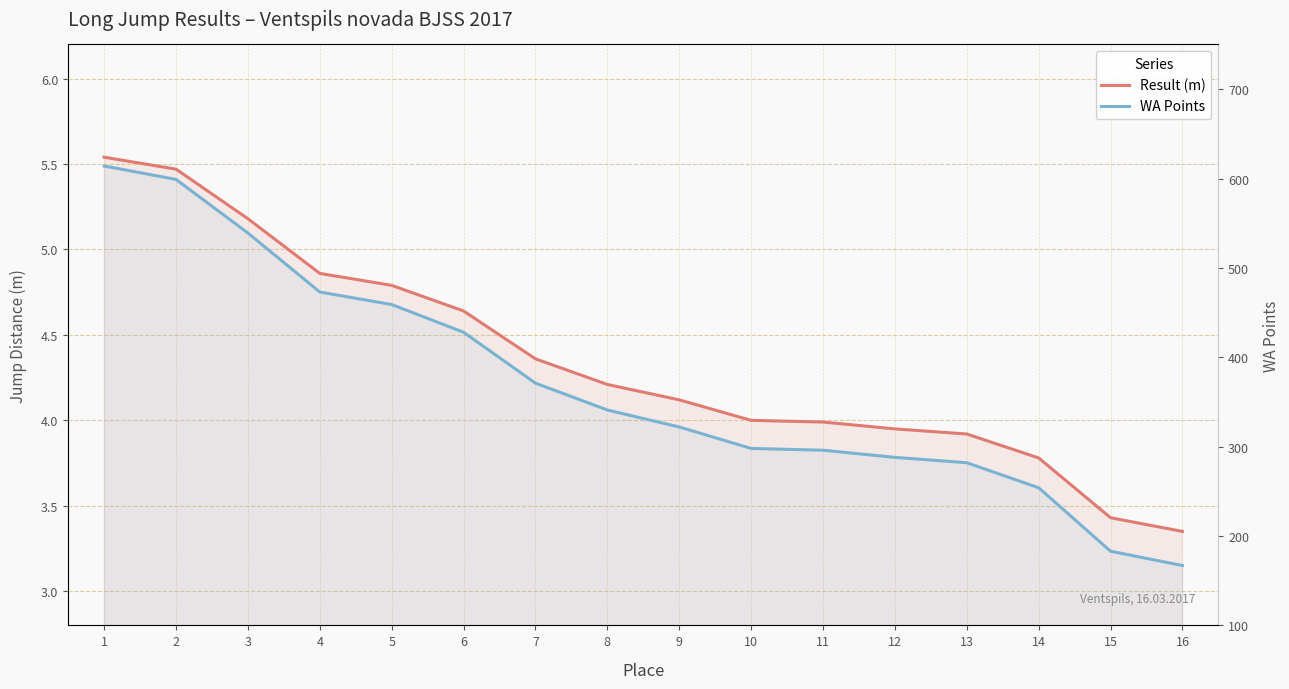

What is the total value across all series at 15?

186.4